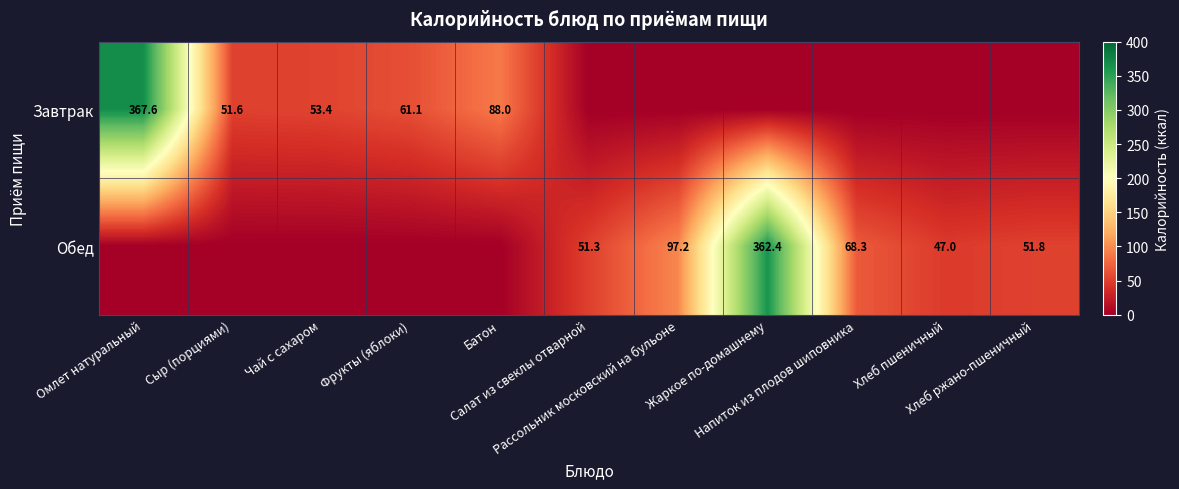

The Завтрак series shows 115.6 at Салат из свеклы отварной. True or false?

False